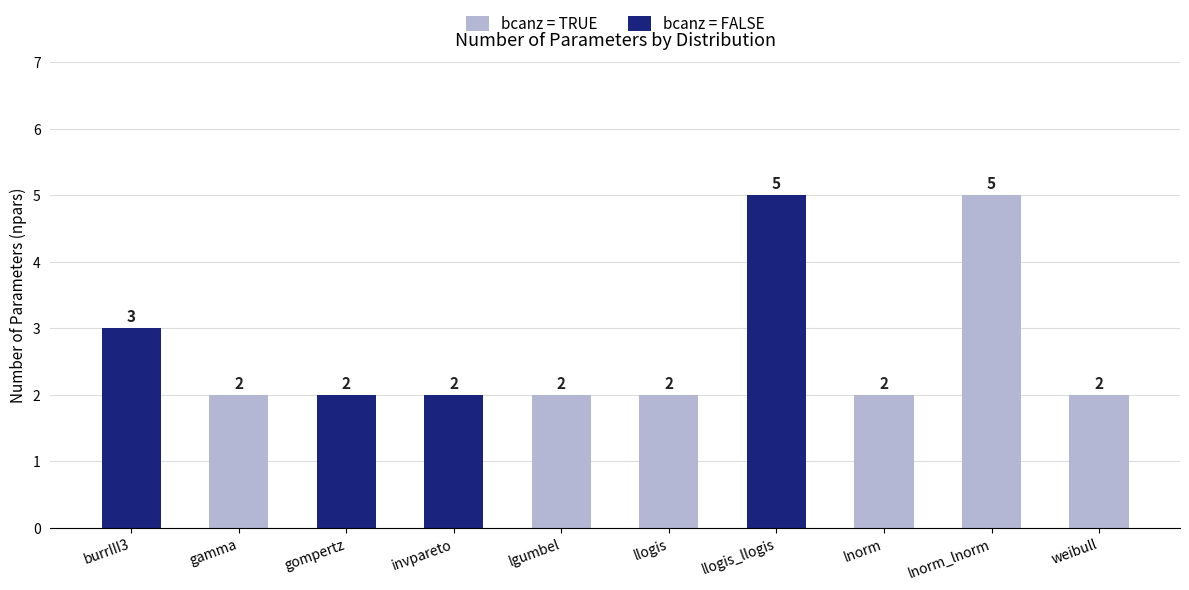

Where is the data nearest to the value 3?

burrIII3